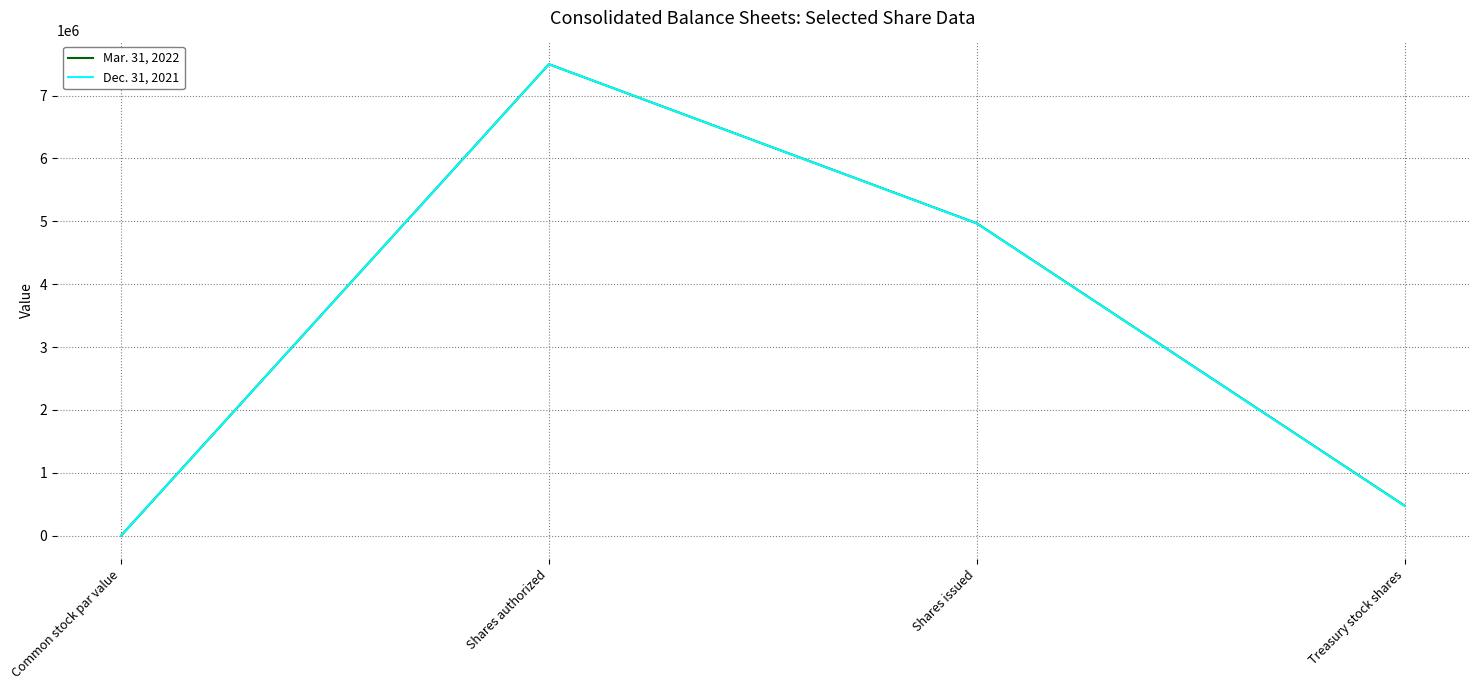

What are all the series names shown in the legend?

Mar. 31, 2022, Dec. 31, 2021